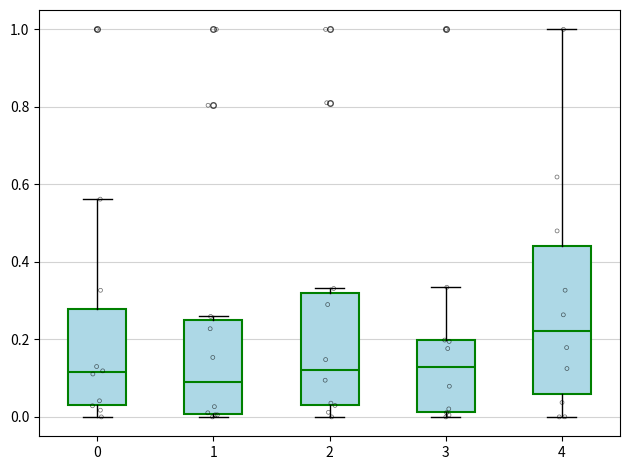

Reading left to right, read every box against the y-axis: the position of its median line, the range the box covers, and the ends of its whiskers. The values are not printed on the chart, so give them approximately, as read against the axis.

0: median 0.12, box 0.04 to 0.28, whiskers 0.00 to 0.56
1: median 0.08, box 0.00 to 0.26, whiskers 0.00 (just below the box's lower edge) to 0.26 (just above the box's upper edge)
2: median 0.12, box 0.04 to 0.32, whiskers 0.00 to 0.34
3: median 0.12, box 0.02 to 0.20, whiskers 0.00 to 0.34
4: median 0.22, box 0.06 to 0.44, whiskers 0.00 to 1.00